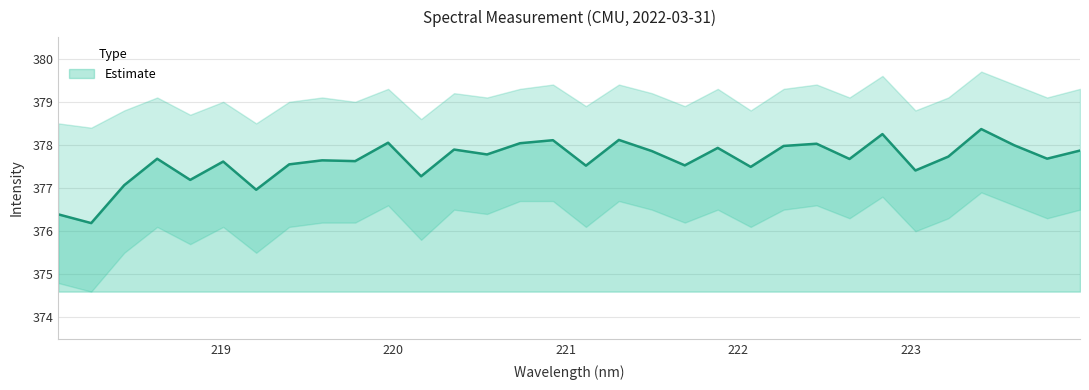

At which category does the data reach its first local valley?

218.2508